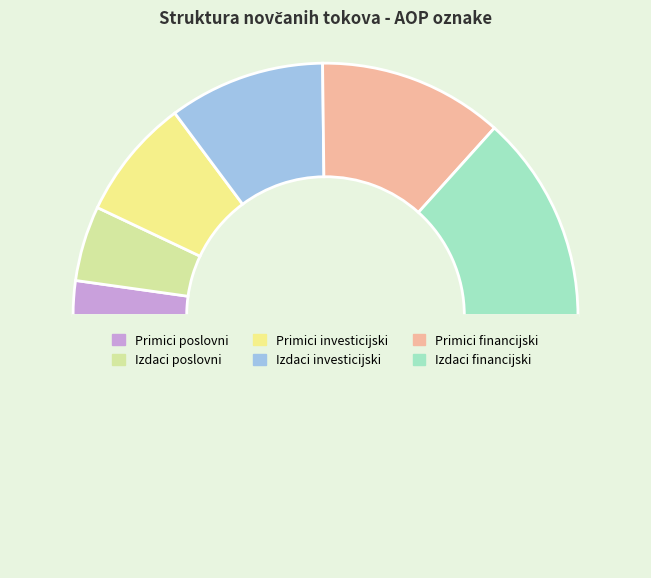

Is there any slice that represents more than half of the pie?

No